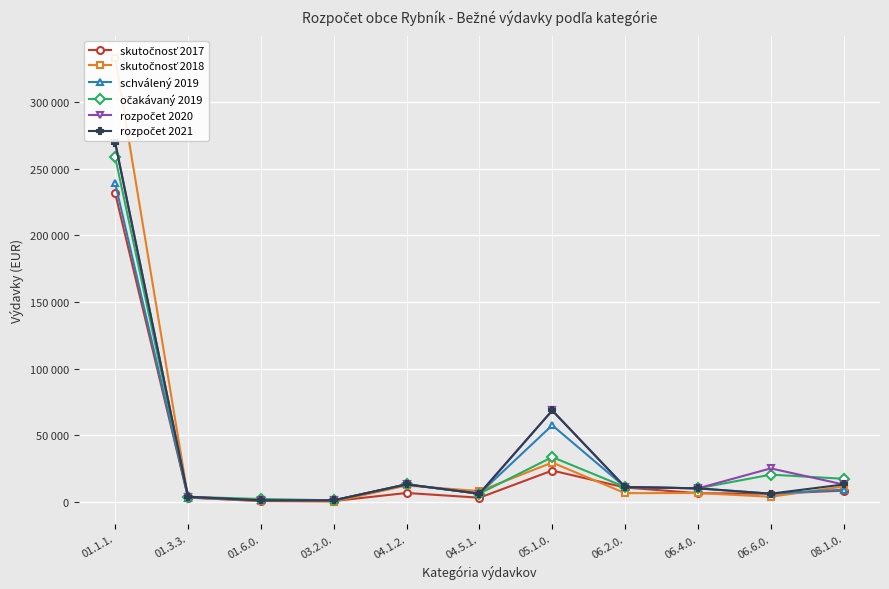

Is the value of skutočnosť 2017 at 05.1.0. greater than the value of očakávaný 2019 at 06.6.0.?

Yes